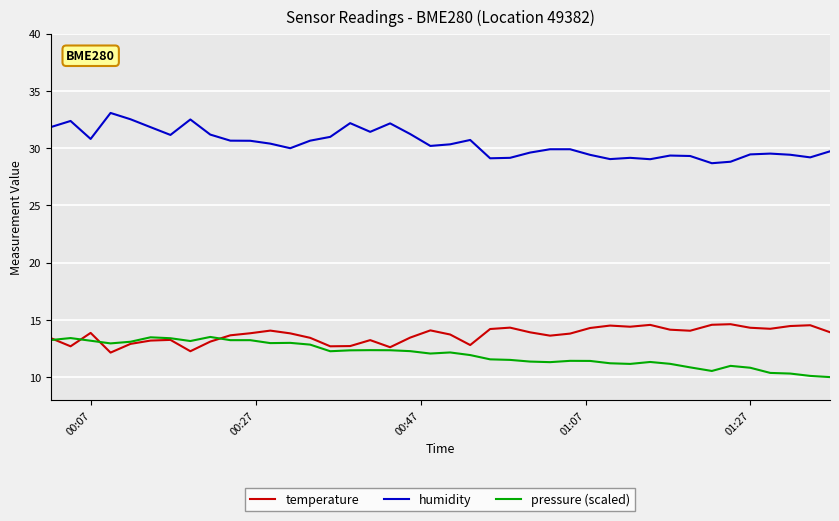

True or false: pressure (scaled) and humidity cross at least once.

False